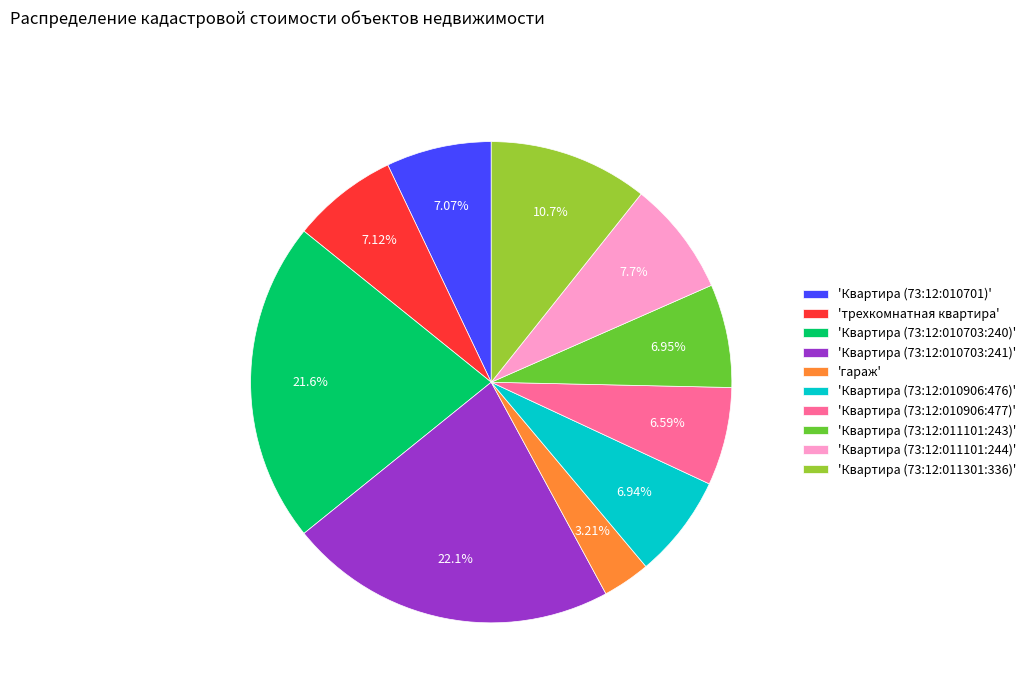

Which category has the smallest portion of the pie?

'гараж'